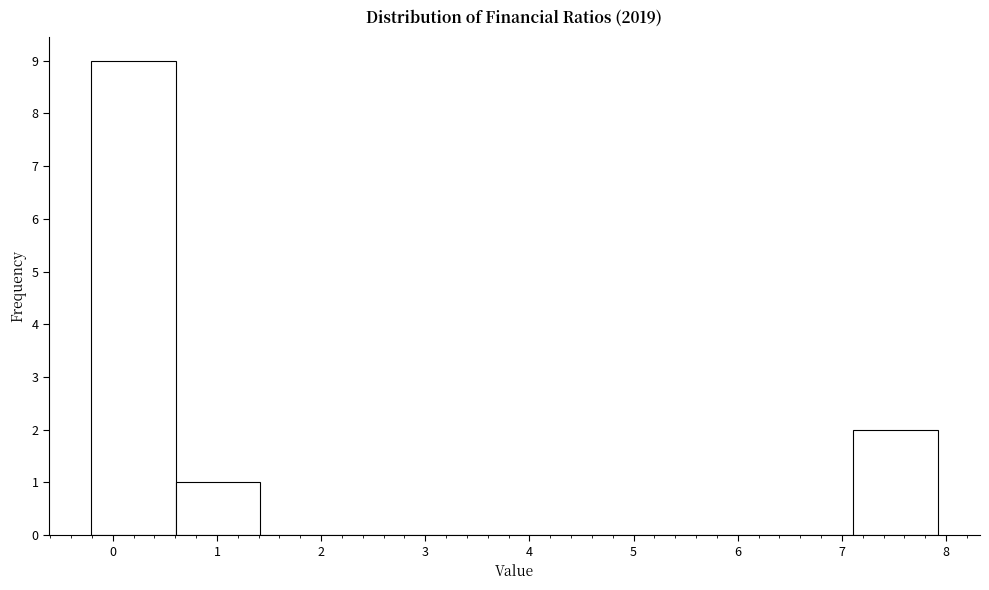

How tall is the bar that spans 0.6 to 1.4 on the x-axis? Neither the bar edges nor the heights are printed on the chart, so give them approximately, as read against the axes.

1